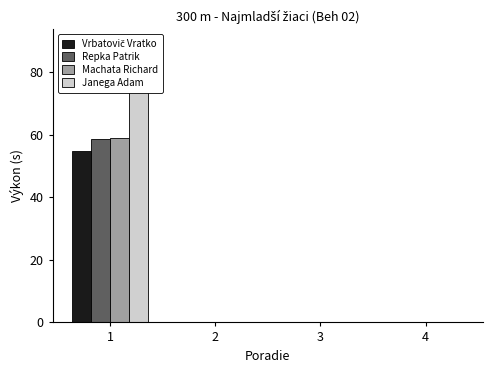

Reading left to right, list all the values displayed in this chart.

Vrbatovič Vratko: 1=54.8	2=0.0	3=0.0	4=0.0
Repka Patrik: 1=58.6	2=0.0	3=0.0	4=0.0
Machata Richard: 1=59.1	2=0.0	3=0.0	4=0.0
Janega Adam: 1=75.0	2=0.0	3=0.0	4=0.0